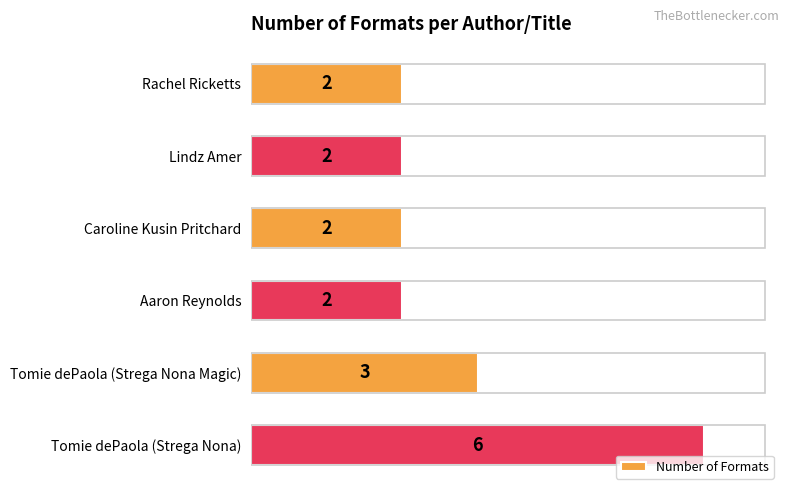

What is the label of the 3rd bar from the top?

Caroline Kusin Pritchard